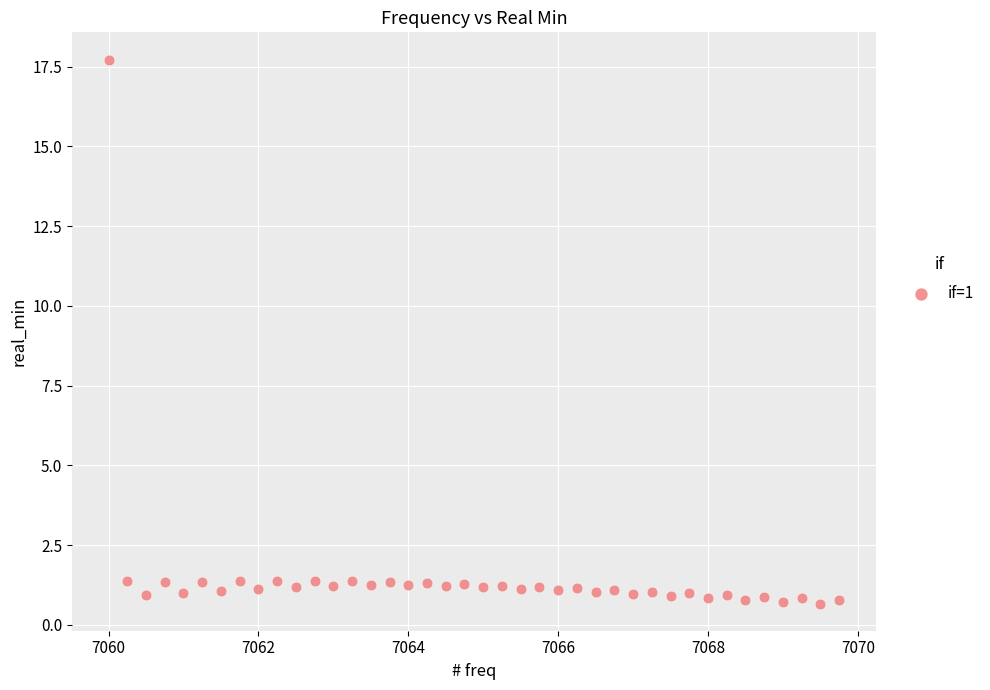

What is the range of Y values (max minus min)?

17.1